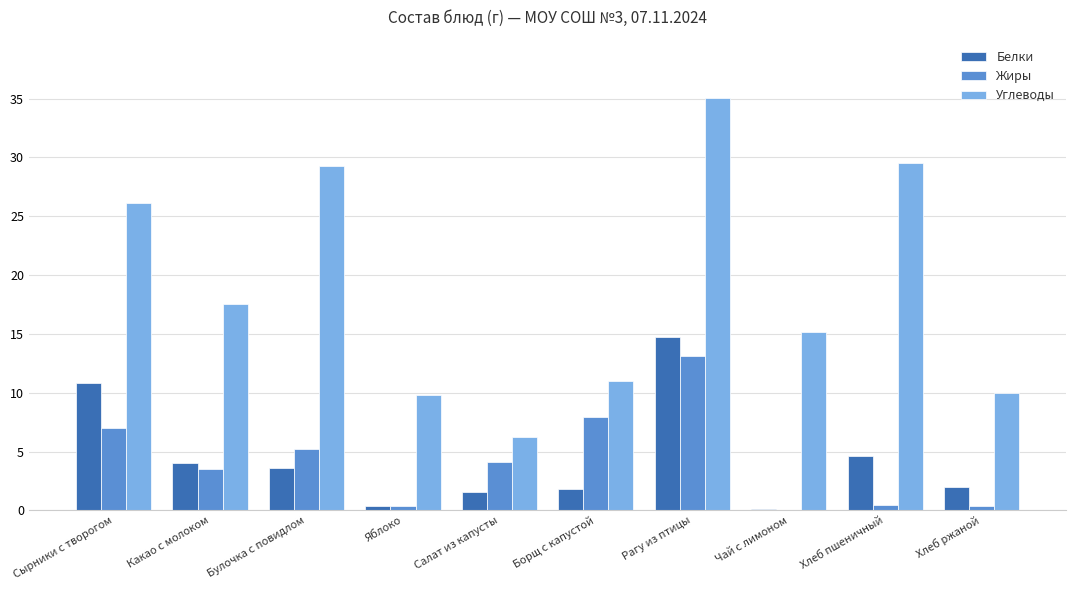

What is the sum of all Углеводы values?

189.7